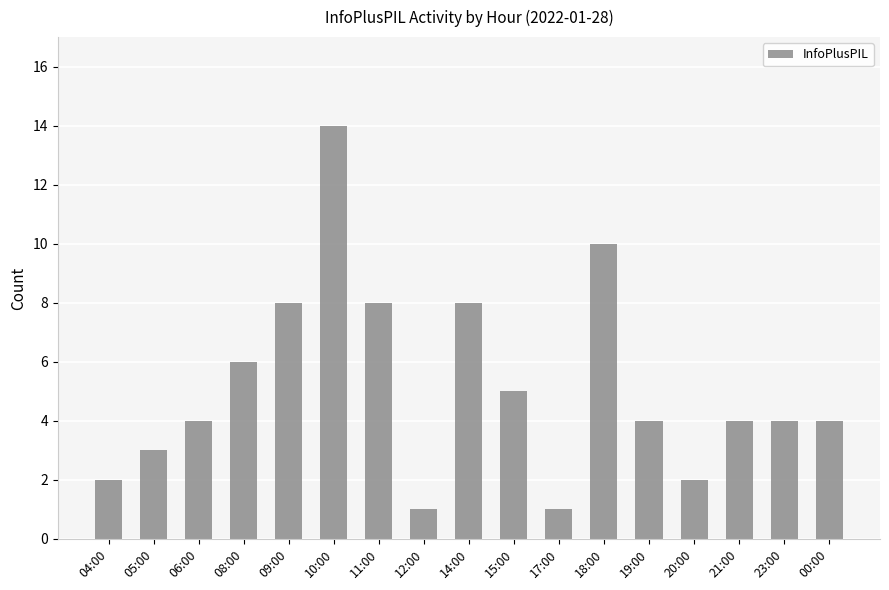

What is the sum of all values?

88